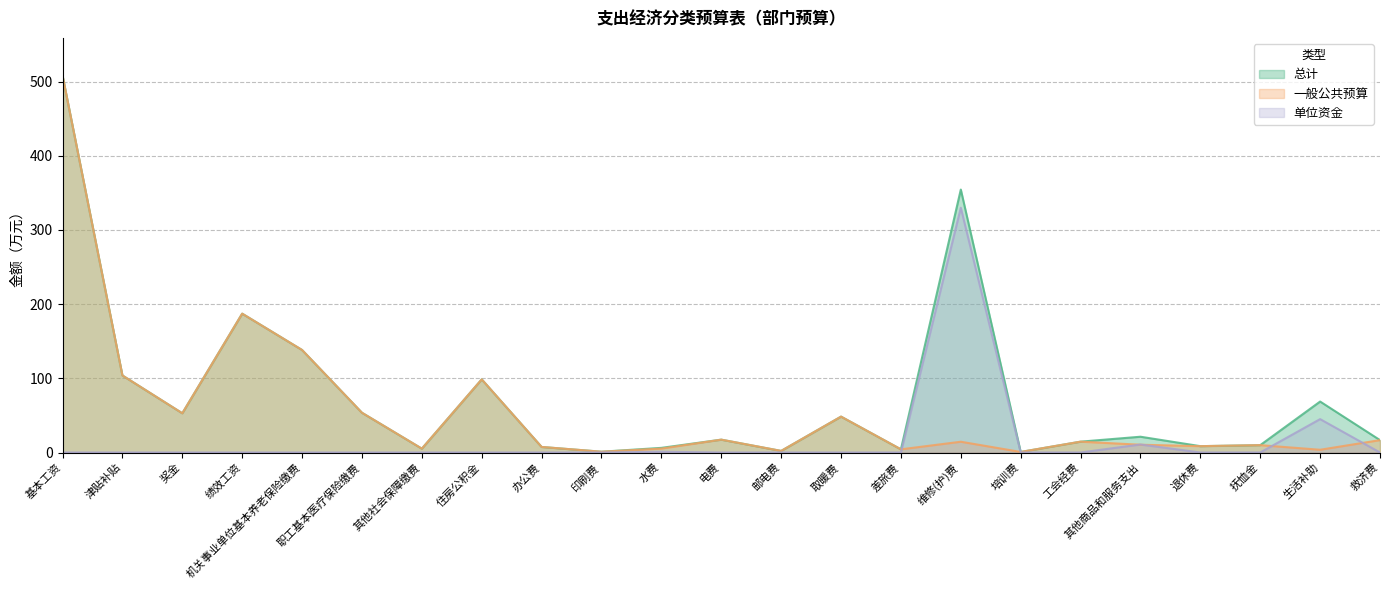

List the series in order of their peak value, highest first.

总计, 一般公共预算, 单位资金